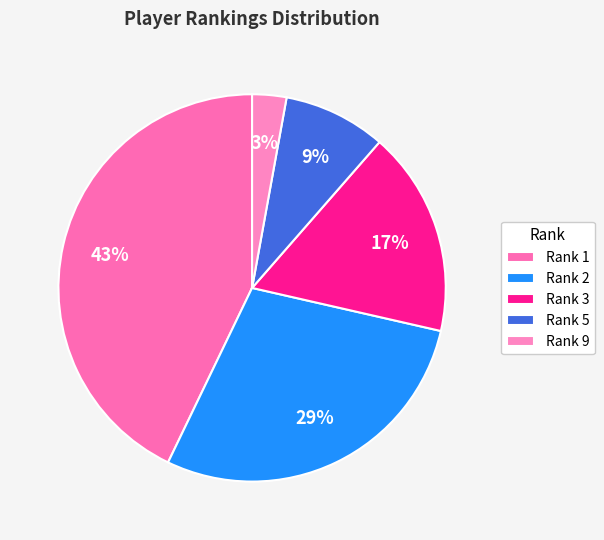

Which category has the biggest portion of the pie?

Rank 1